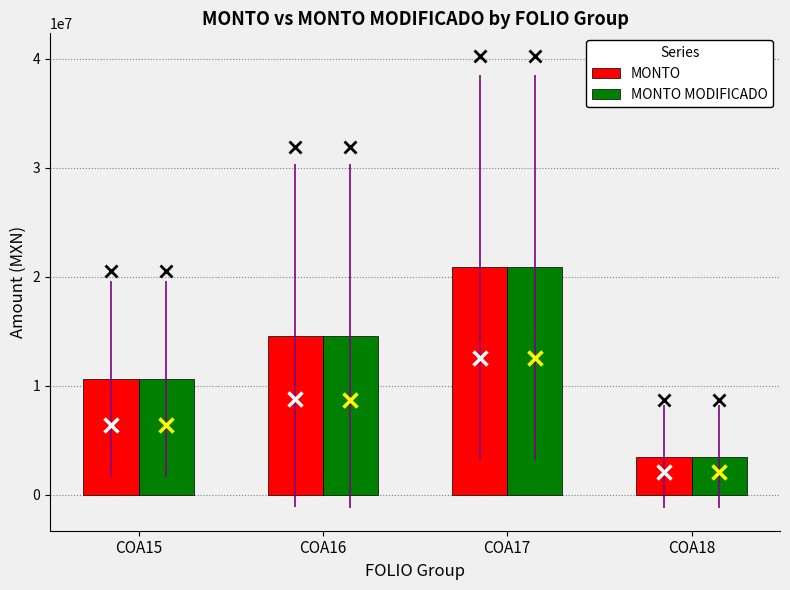

Reading left to right, extract all data points from this chart.

MONTO: 10597371.4	14565239.5	20833749.2	3482260.2
MONTO MODIFICADO: 10597371.4	14527640.1	20833749.2	3482260.2